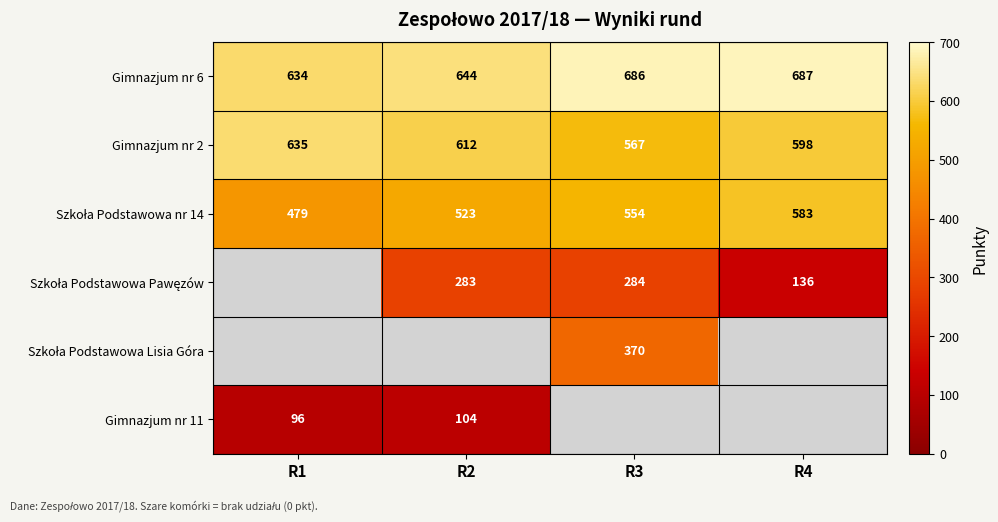

List the labels in order of Gimnazjum nr 2 value, largest first.

R1, R2, R4, R3